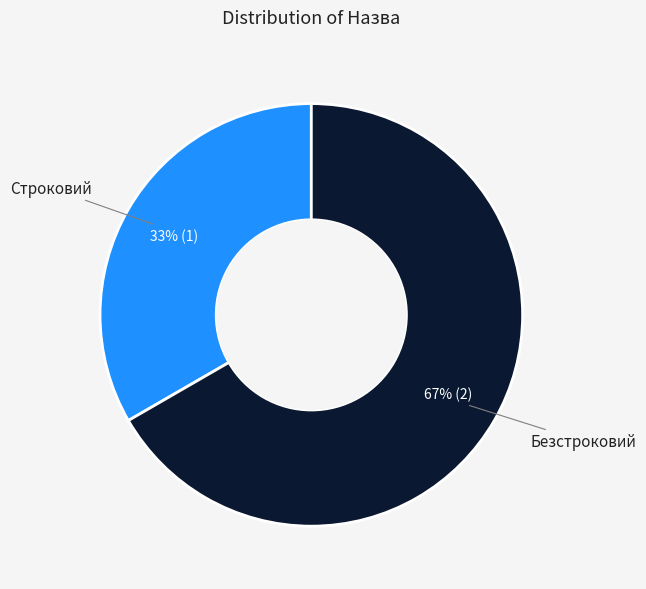

Is there a majority slice in this chart?

Yes